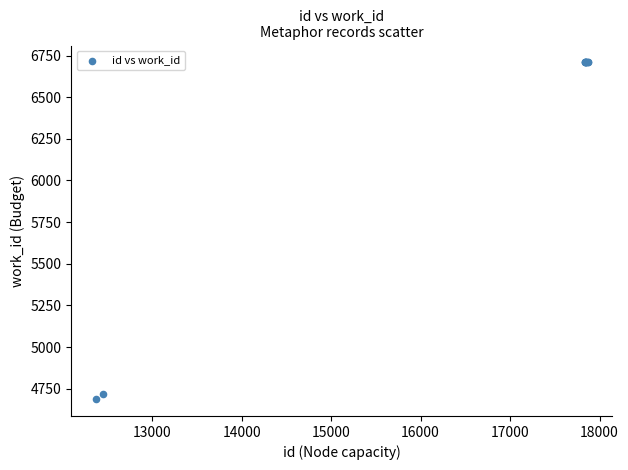

What Y value in the scatter plot is closest to 5698?

4718